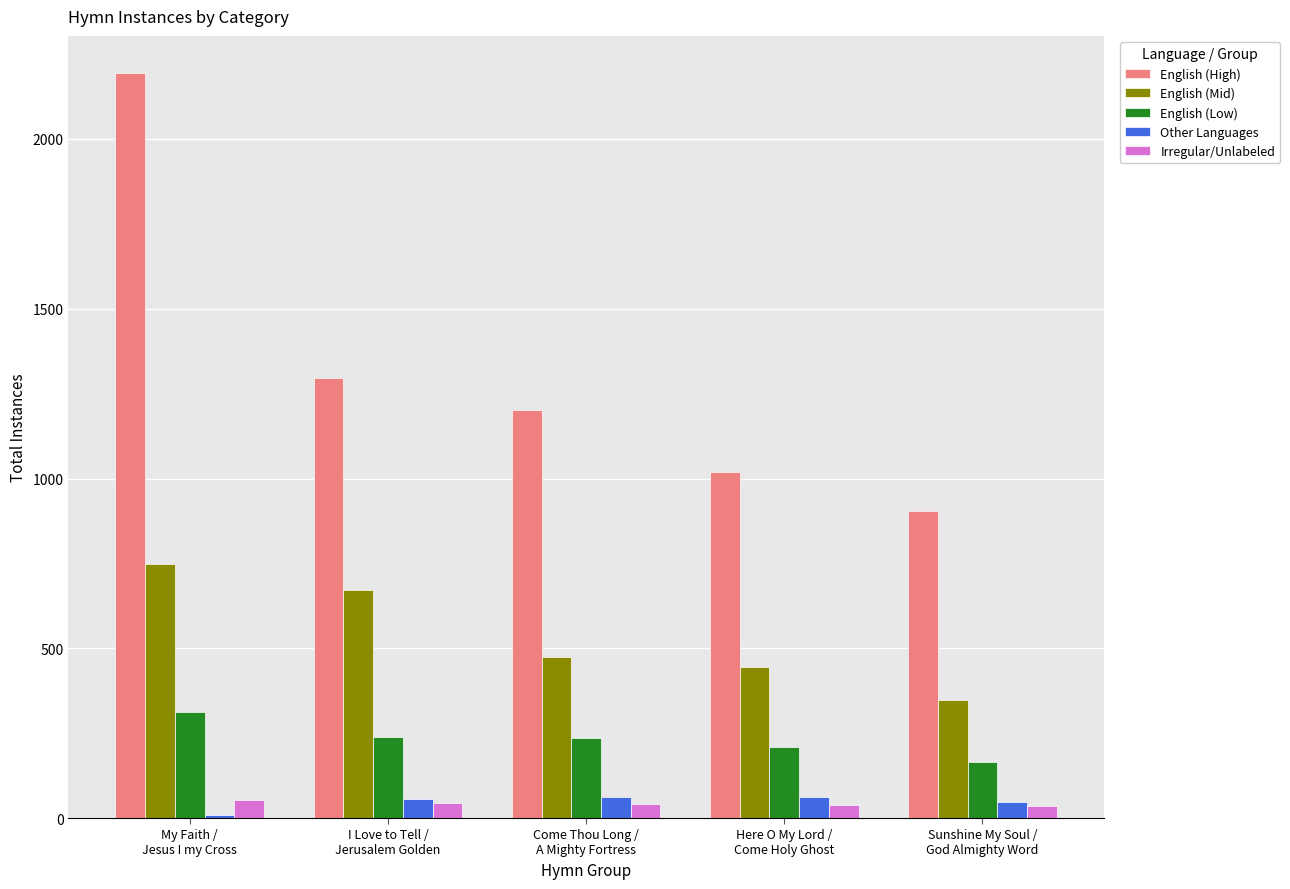

Which category has the highest value in the English (Low) series?

My Faith /
Jesus I my Cross